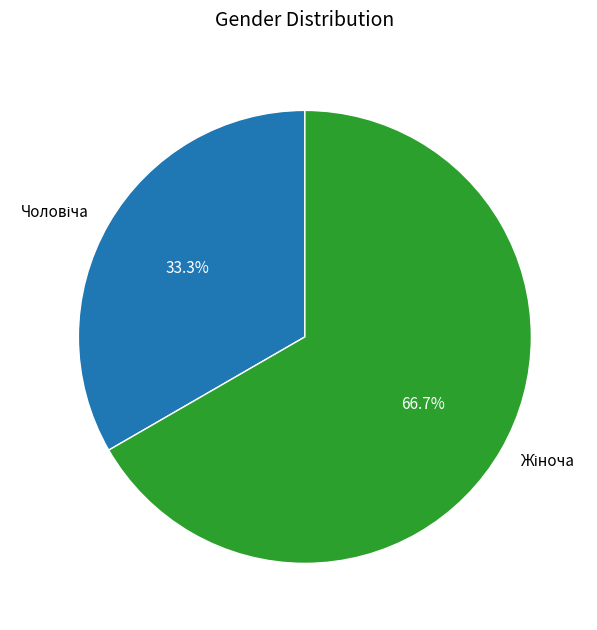

Does any single category account for the majority?

Yes